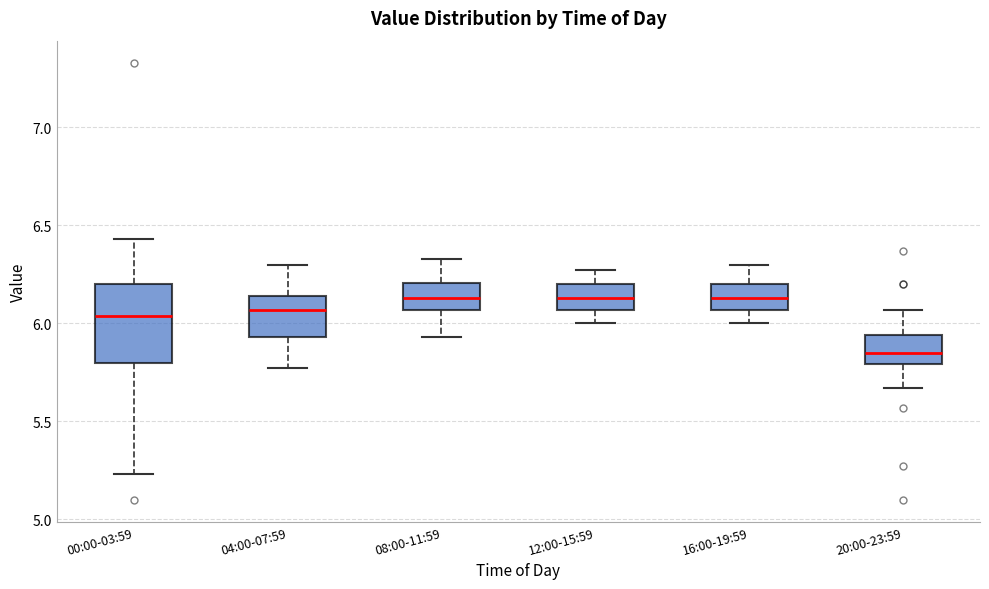

Where is the lower edge of the box for 12:00-15:59 on the y-axis? The values are not printed on the chart, so give them approximately, as read against the axis.

6.05